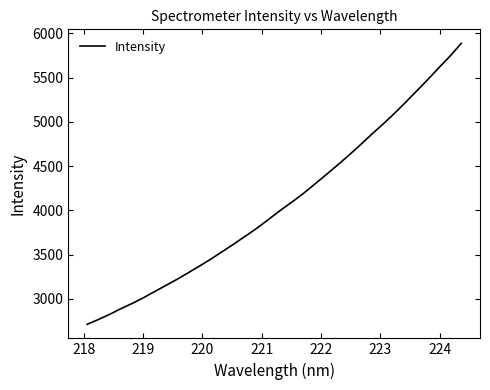

What is the greatest value displayed?

5887.0